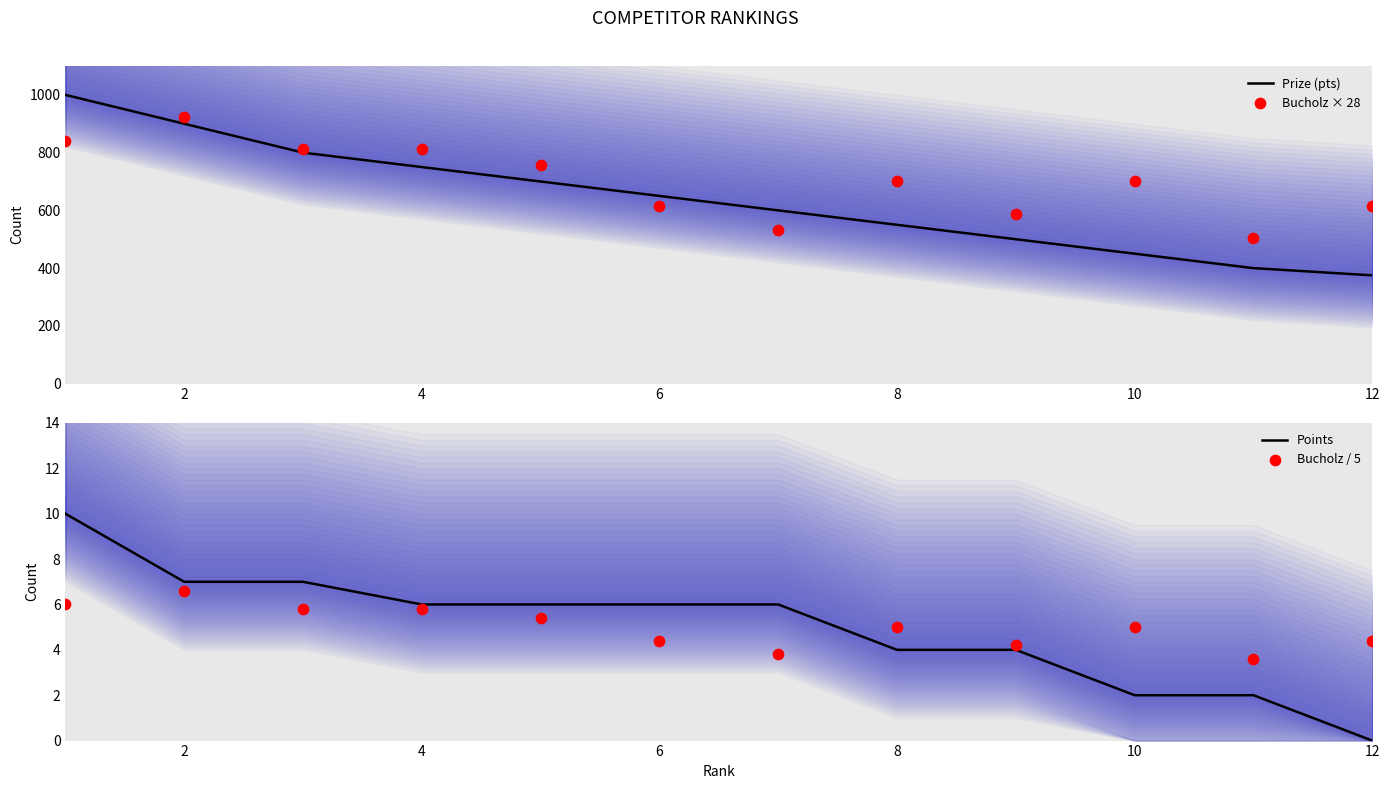

At how many categories does at least one series exceed 169?

12